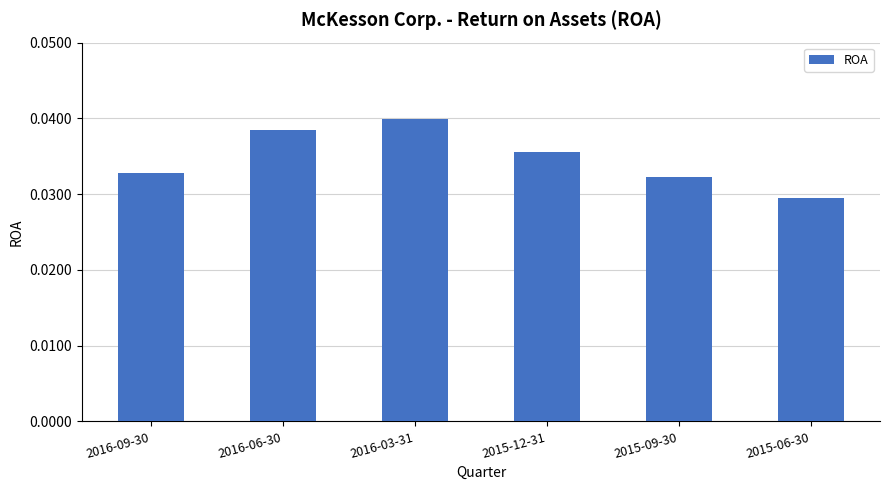

What position from the right is 2016-06-30?

5